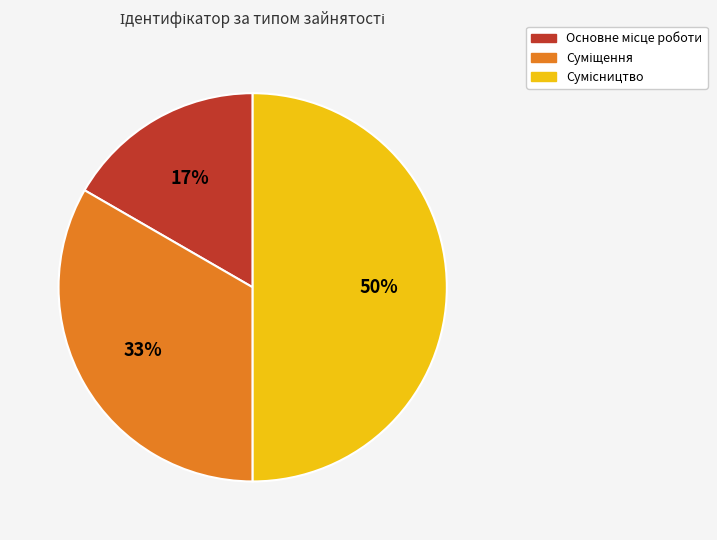

To the nearest percent, what is the difference between the largest and smallest slice percentages?

33%